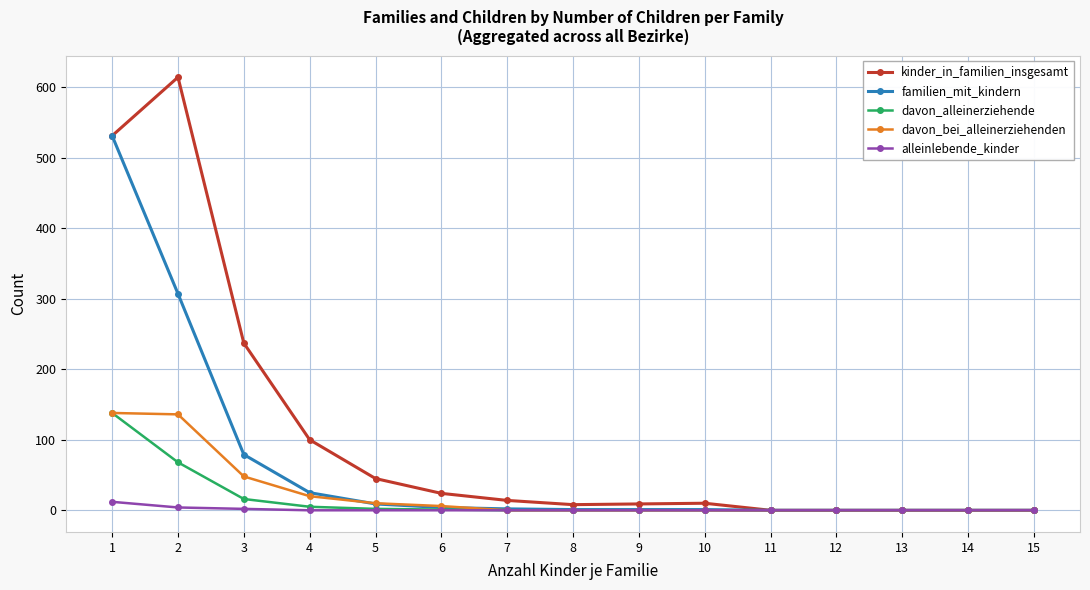

What is the maximum value shown in the chart?

614